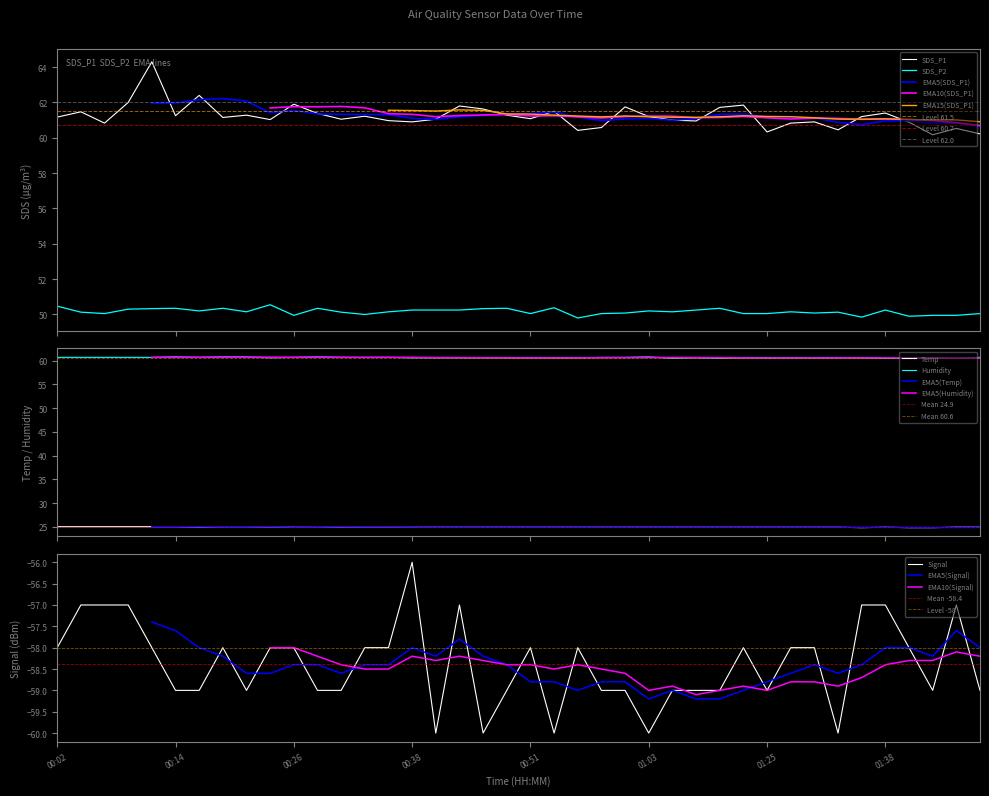

True or false: SDS_P1 and Temp cross at least once.

False